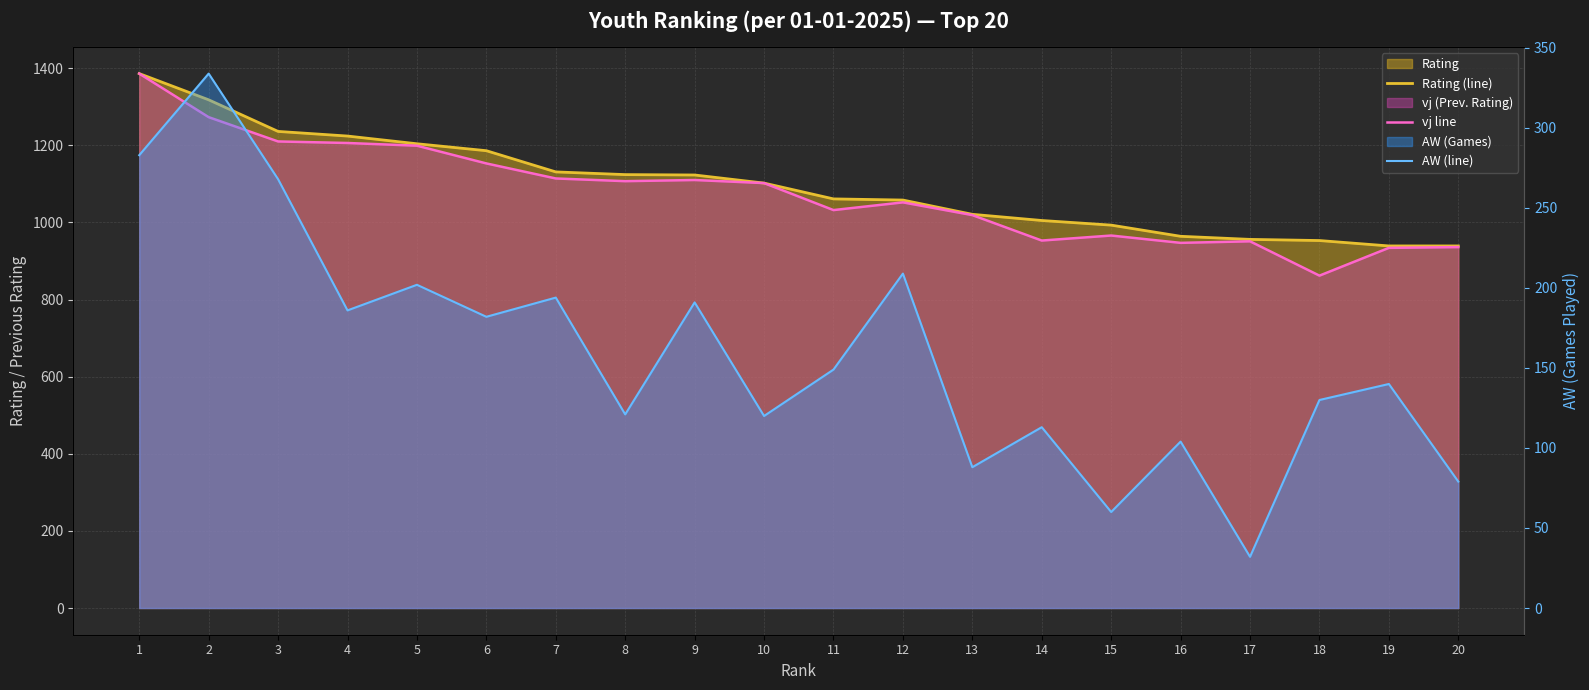

Reading left to right, extract all data points from this chart.

Rating (line): 1386	1318	1236	1224	1204	1186	1131	1124	1123	1102	1061	1058	1021	1005	993	964	956	953	939	939
vj line: 1386	1273	1210	1206	1199	1153	1114	1107	1110	1102	1032	1052	1019	953	966	947	951	862	934	936
AW (line): 283	334	268	186	202	182	194	121	191	120	149	209	88	113	60	104	32	130	140	79